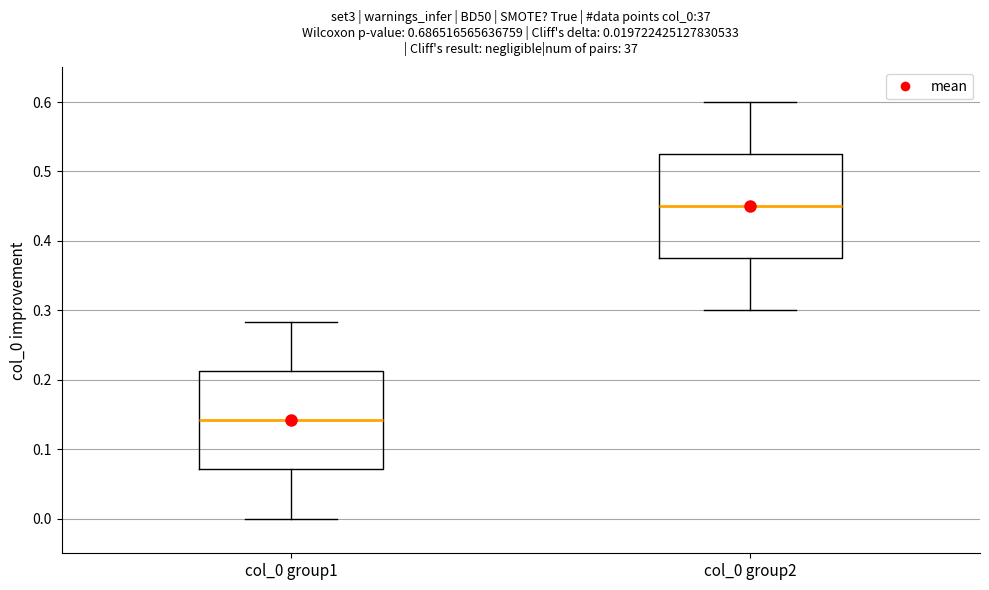

Which box has the lowest median line?

col_0 group1